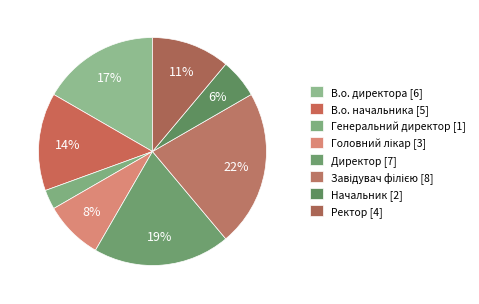

To the nearest percent, what portion does Начальник represent?

6%